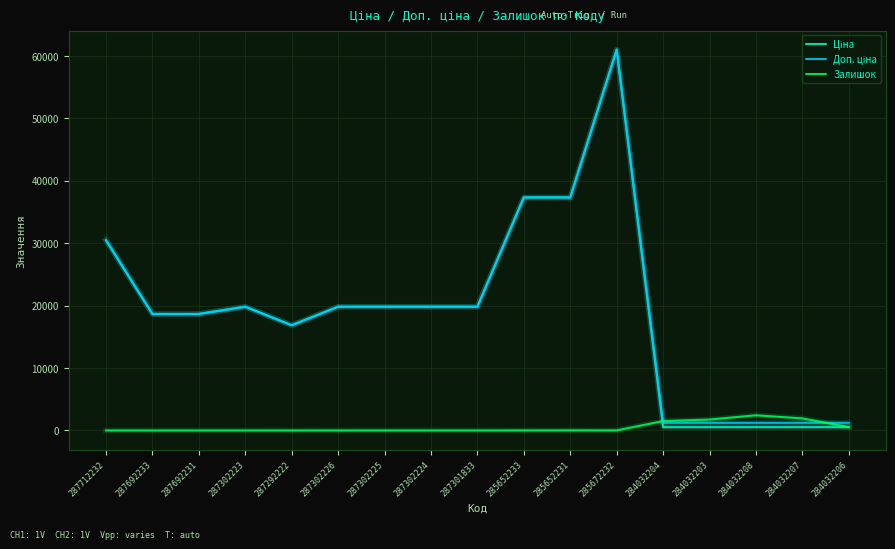

What is the greatest value displayed?

61024.7